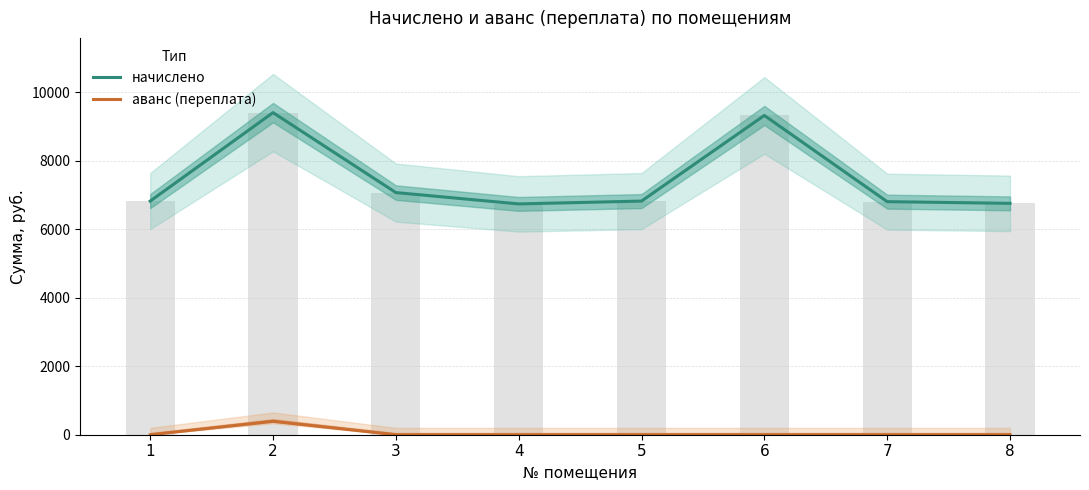

What is the spread (max minus min) of values at 4?

6739.9